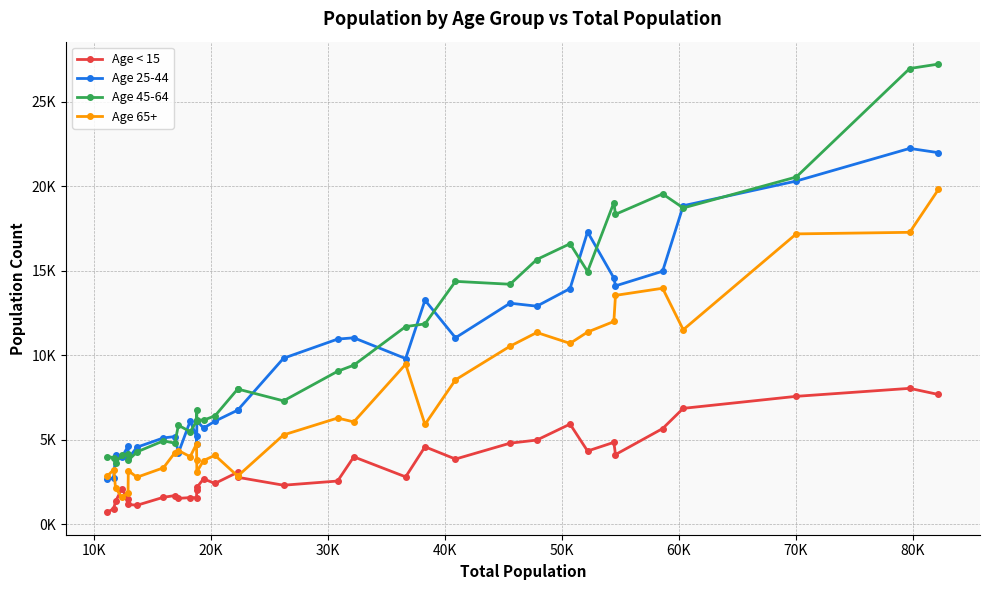

True or false: Age 65+ has more than 0 interior local peaks.

True